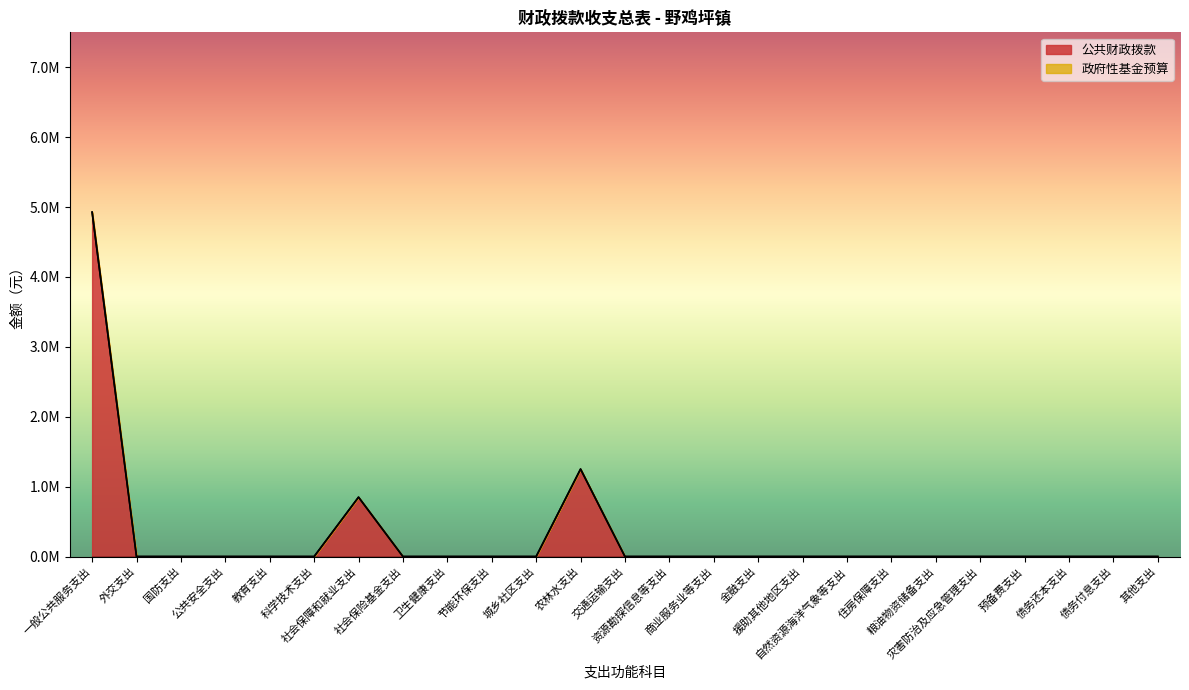

What is the sum of all values?

7028351